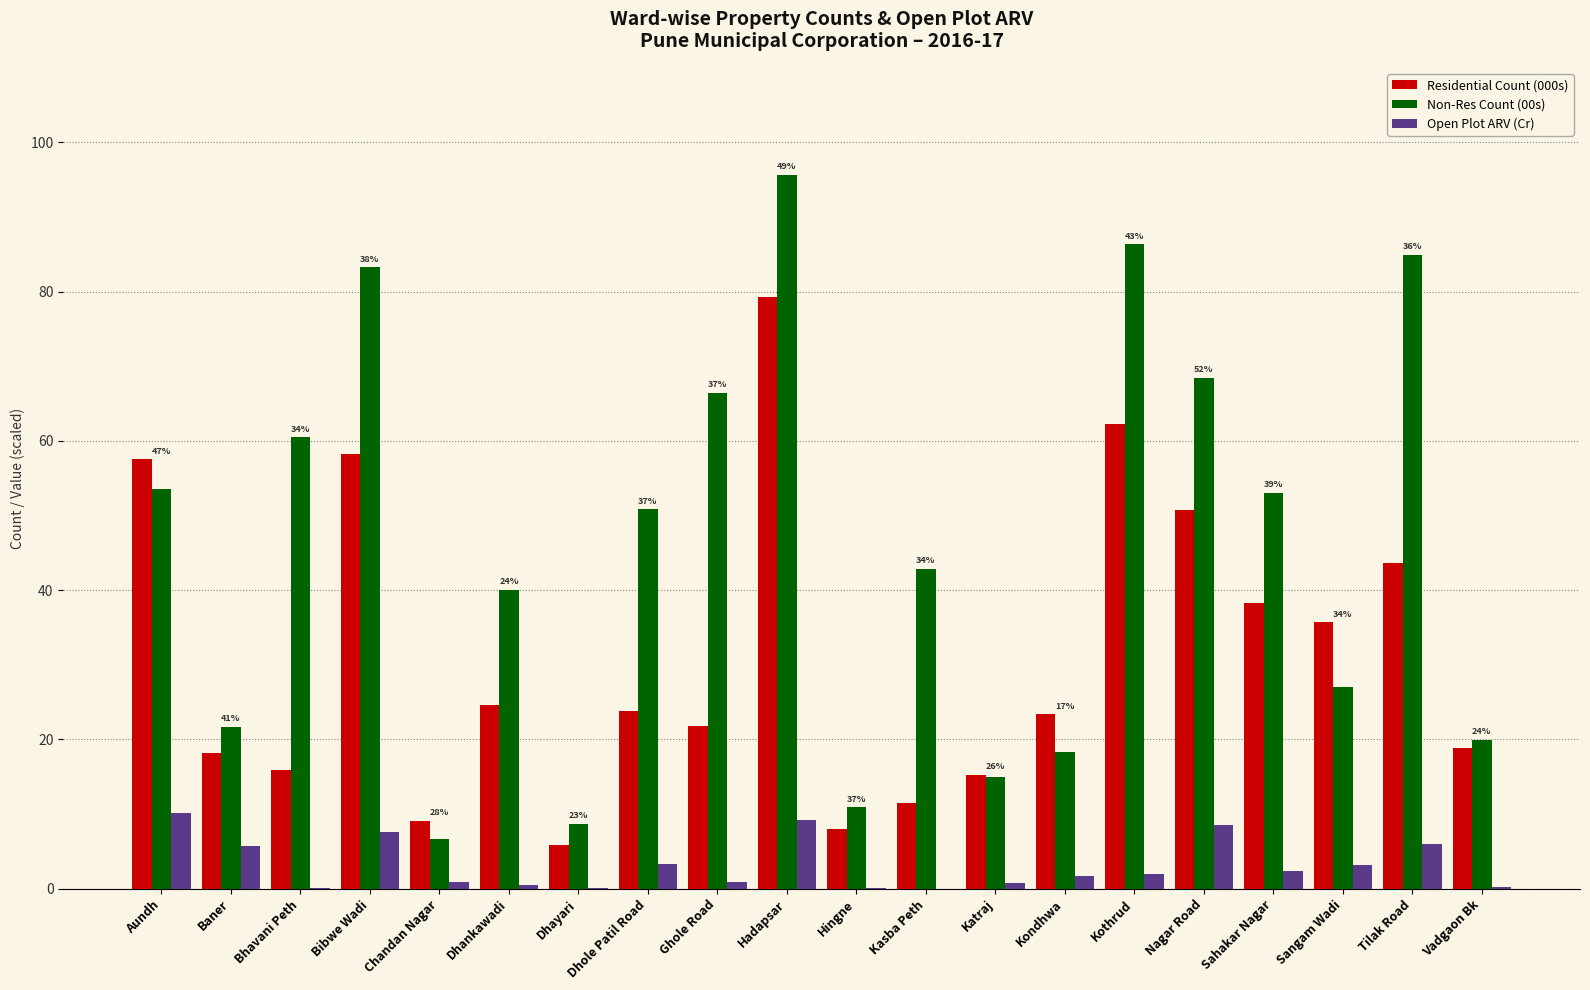

What is the greatest value displayed?

95.6